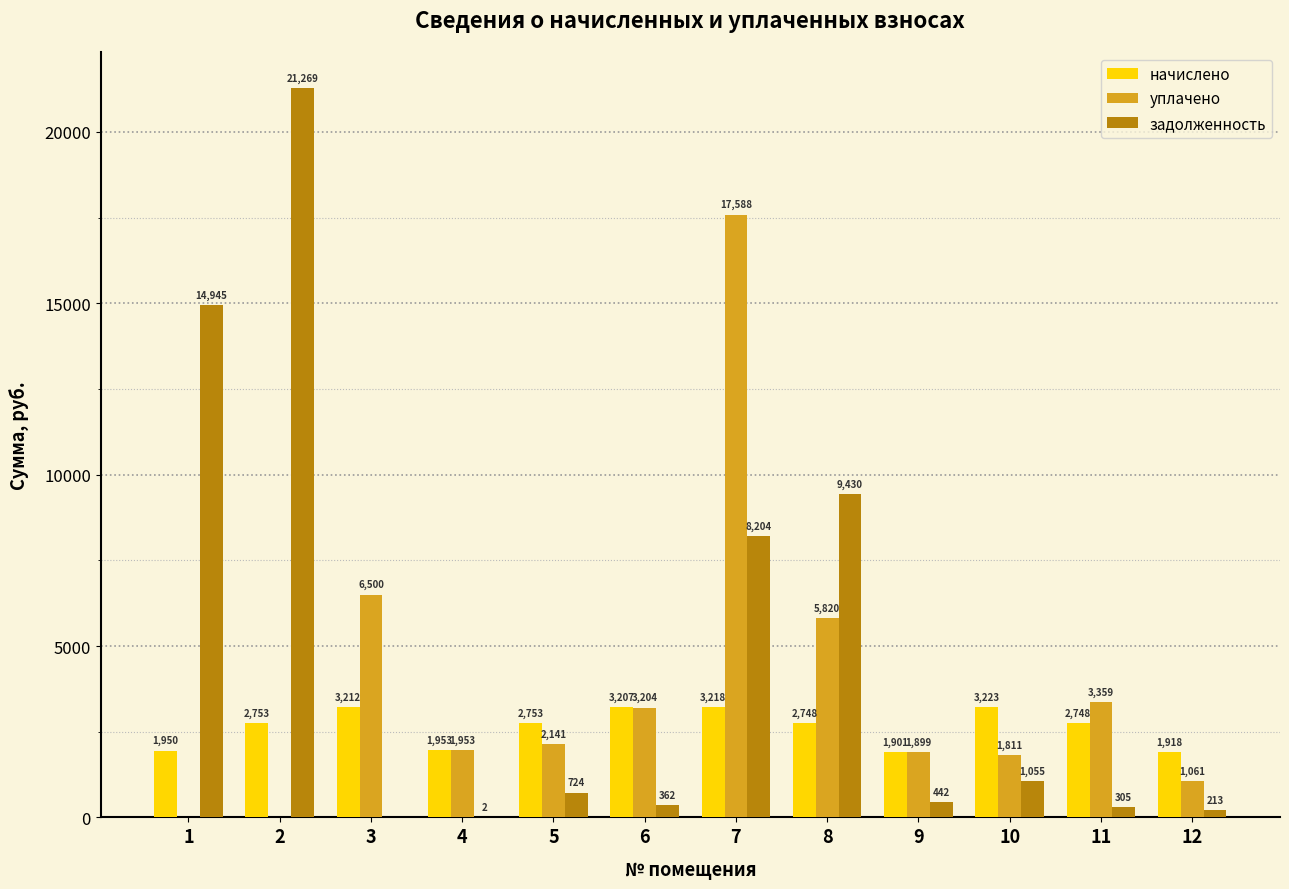

Is it true that уплачено equals 5820.0 at 8?

True